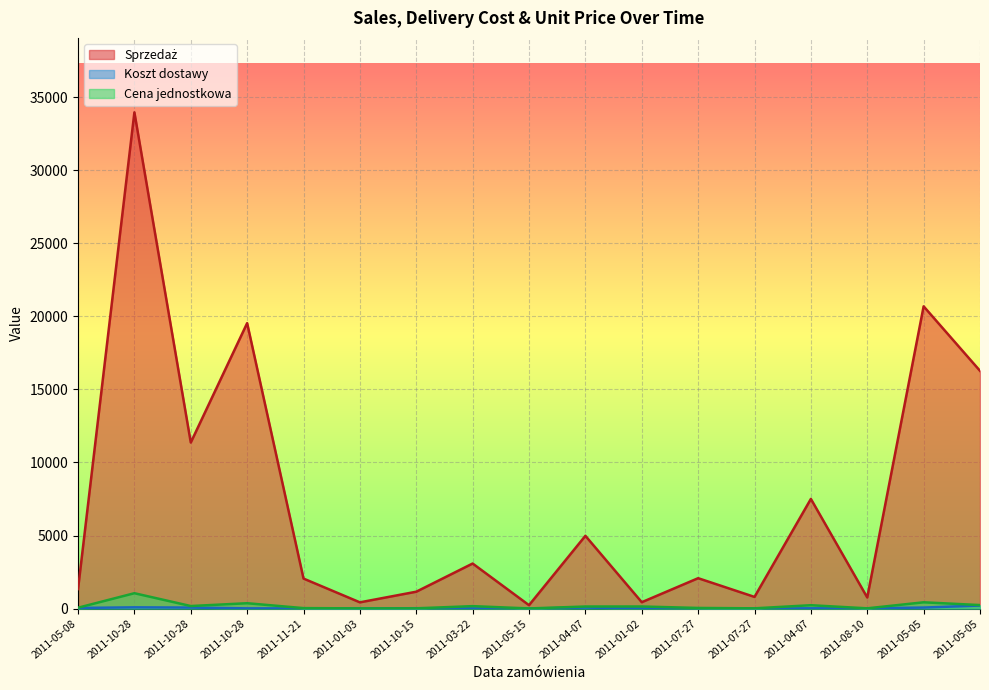

Reading left to right, what are all the values shown in this chart?

Sprzedaż: 1336.7	33969.1	11366.4	19539.2	2054.4	427.8	1155.7	3084.6	233.4	4981.7	436.8	2080.5	799.8	7507.2	759.5	20689.7	16274.5
Koszt dostawy: 43.4	85.7	70.0	16.3	13.9	4.2	26.0	17.8	3.4	70.0	10.5	1.7	7.1	18.4	21.2	70.0	210.0
Cena jednostkowa: 59.4	1052.3	175.0	367.0	32.6	14.9	17.4	168.1	10.3	141.7	143.4	43.9	18.1	231.0	17.4	430.5	240.8